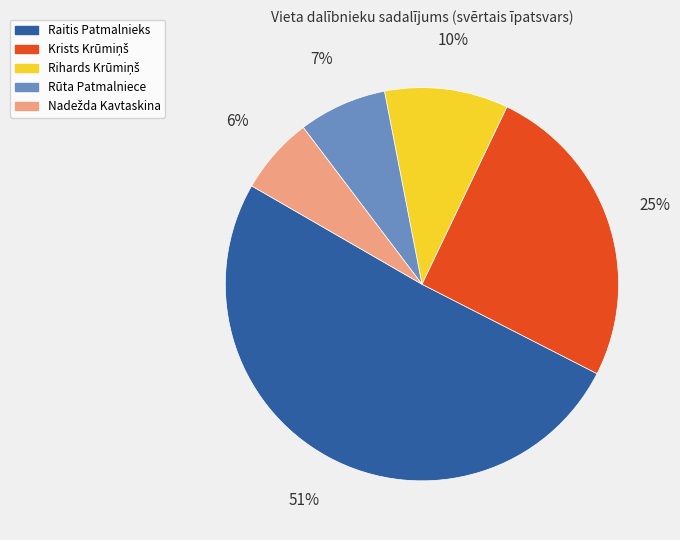

To the nearest percent, what is the difference between the Rūta Patmalniece and Raitis Patmalnieks slice percentages?

44%